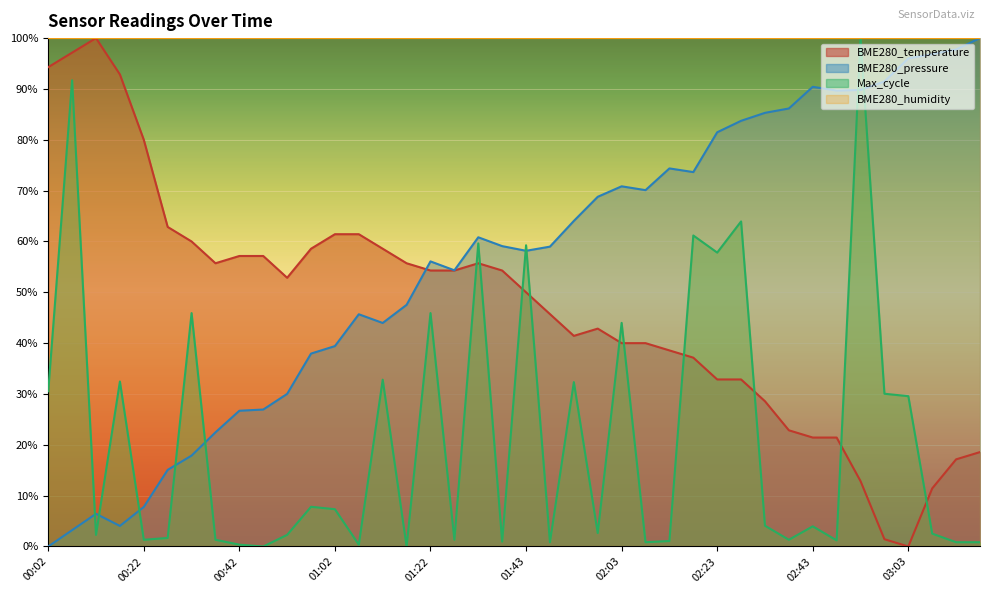

Which has a higher value, 02:43 or 00:02?

00:02